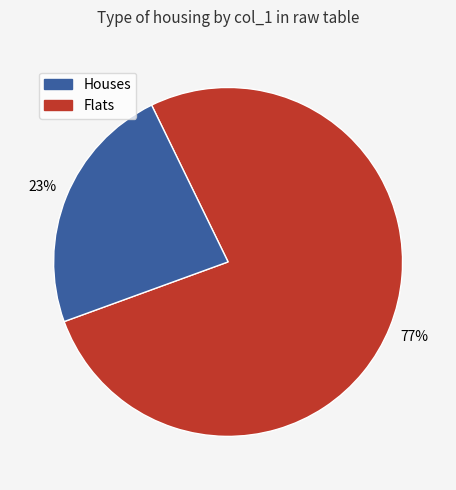

Count the number of slices in the pie.

2